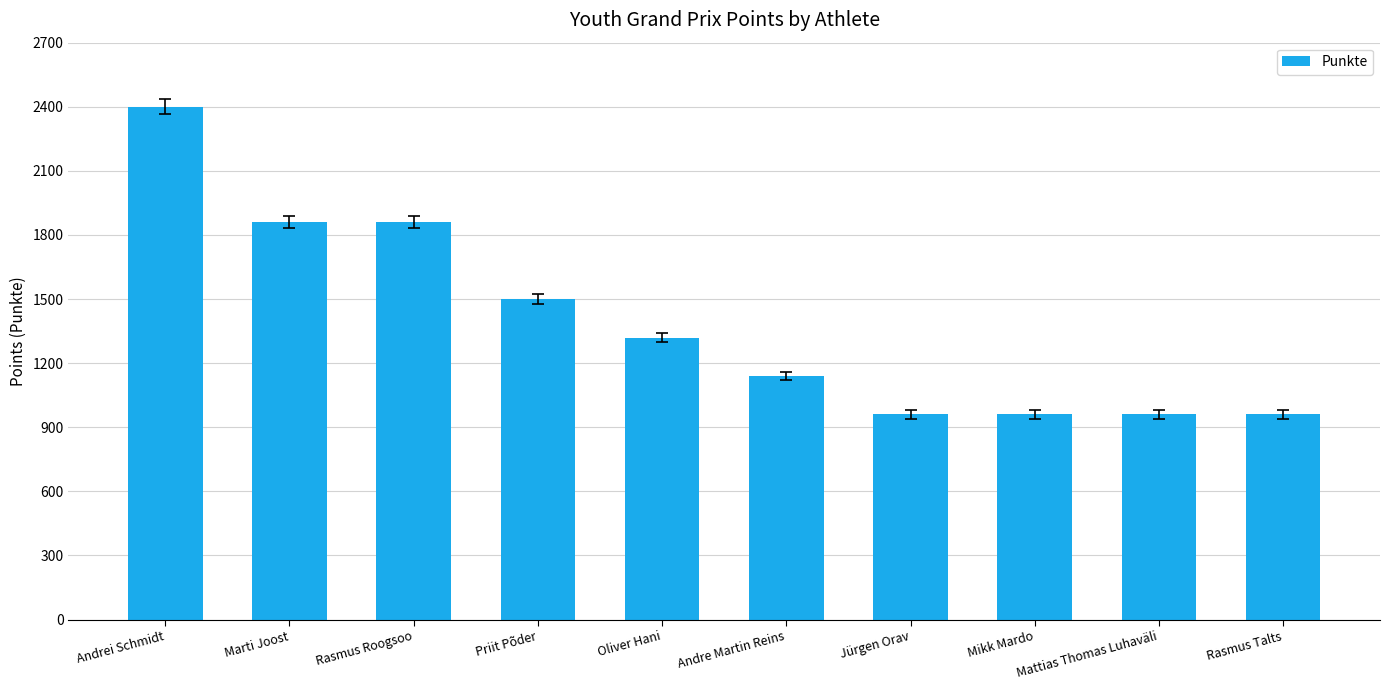

What is the change in value from Andrei Schmidt to Rasmus Talts?

-1440